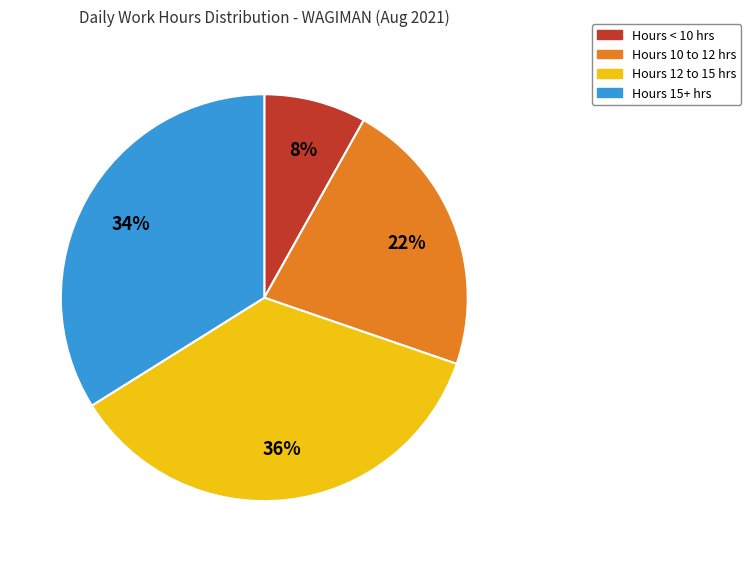

Does Hours < 10 hrs account for over 50% of the chart?

No